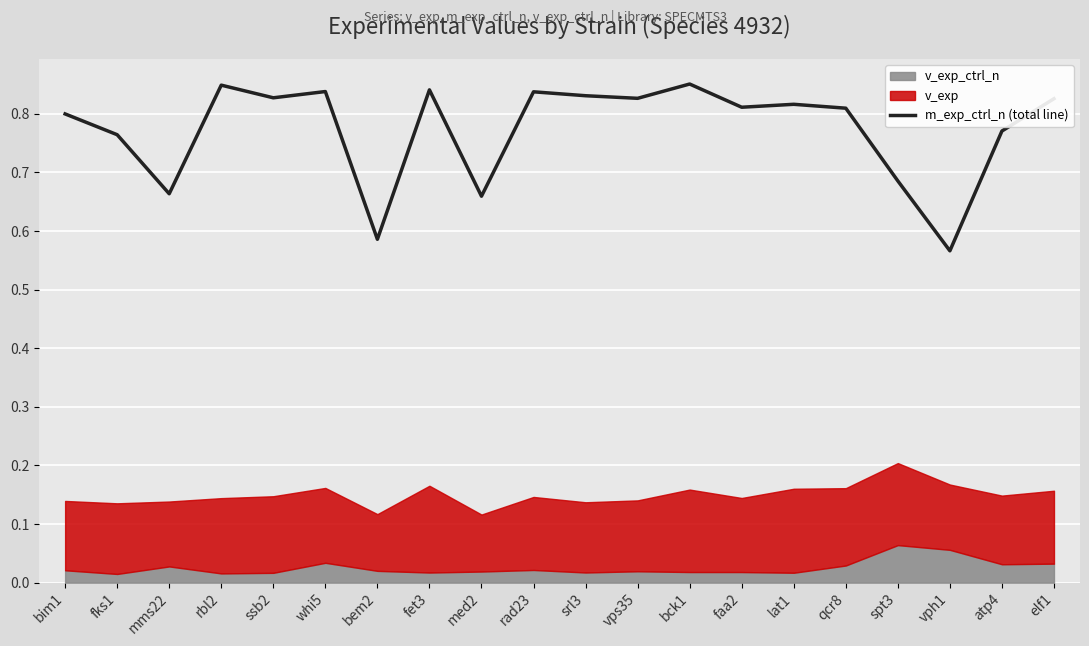

List the labels in order of value, largest first.

bck1, rbl2, fet3, whi5, rad23, srl3, ssb2, vps35, elf1, lat1, faa2, qcr8, bim1, atp4, fks1, spt3, mms22, med2, bem2, vph1